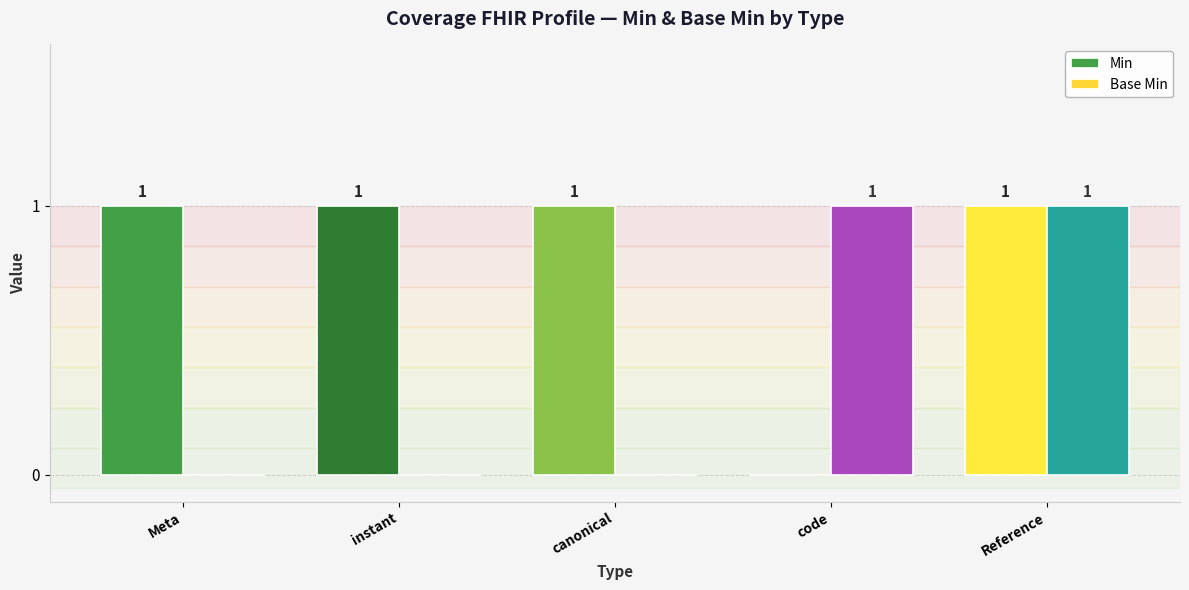

Reading left to right, extract all data points from this chart.

Min: Meta=1	instant=1	canonical=1	code=0	Reference=1
Base Min: Meta=0	instant=0	canonical=0	code=1	Reference=1